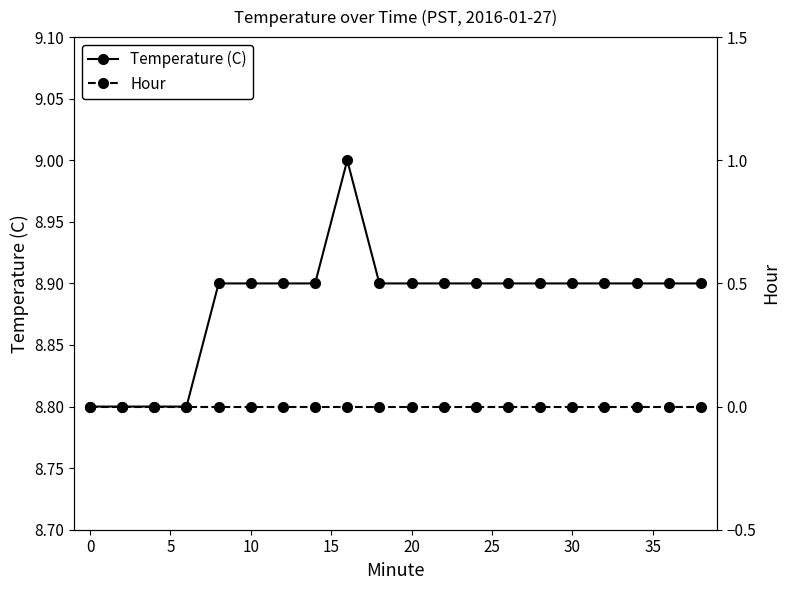

True or false: Hour and Temperature (C) cross at least once.

False